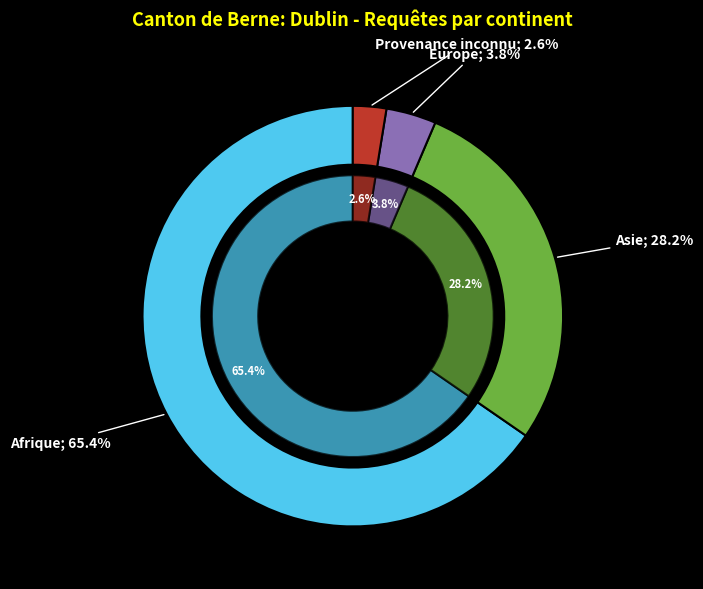

How many slices are in this pie chart?

4